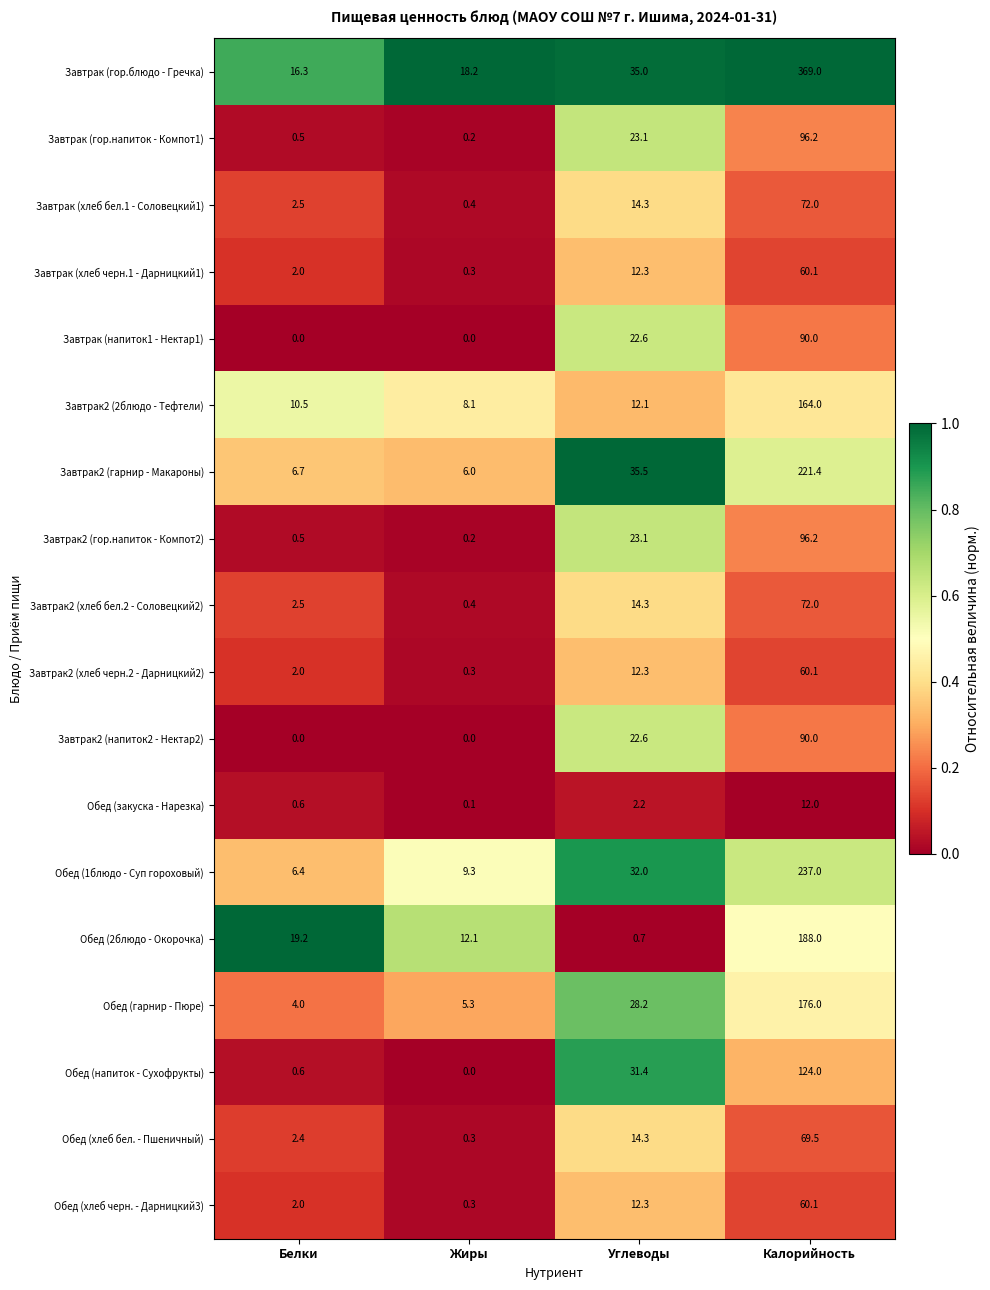

True or false: Обед (хлеб бел. - Пшеничный) has a value of 1.1 at Белки.

False